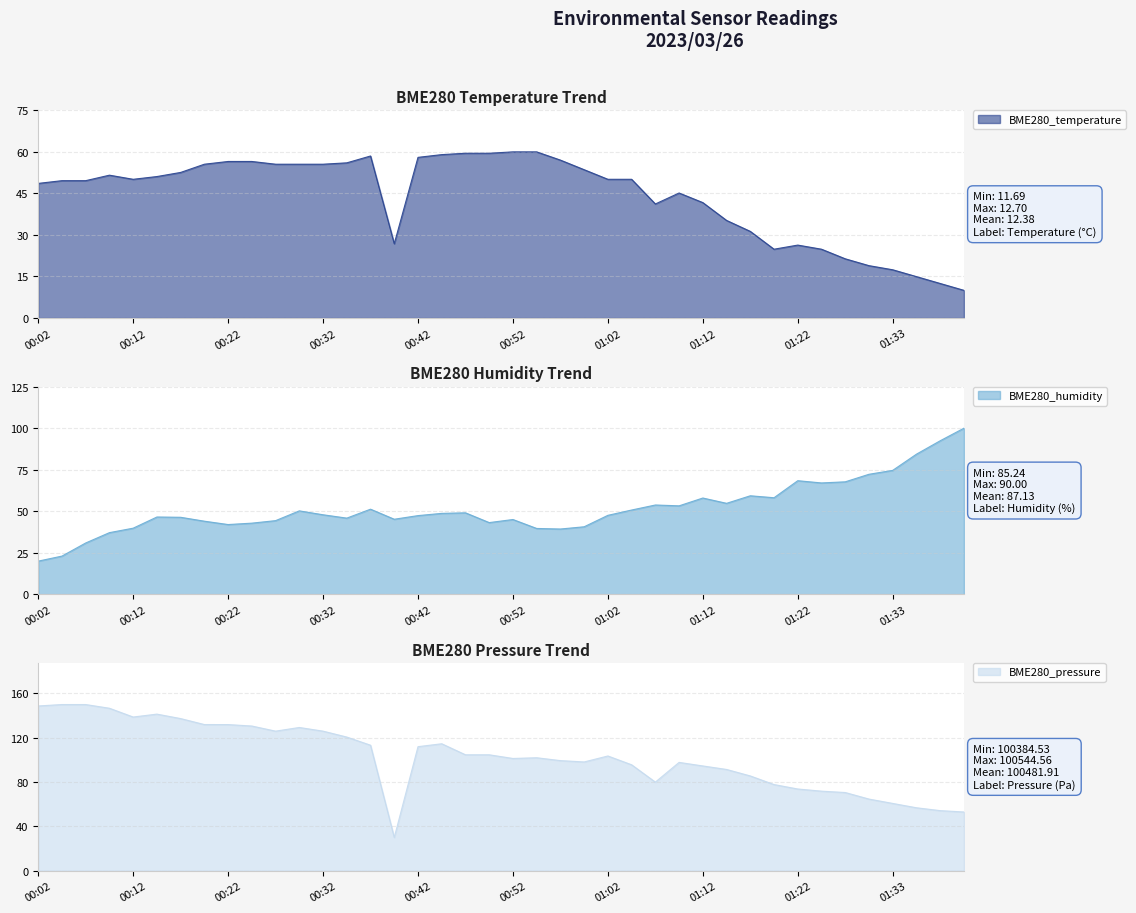

Rank the categories by BME280_humidity value from highest to lowest.

01:41, 01:38, 01:36, 01:33, 01:30, 01:22, 01:28, 01:25, 01:17, 01:20, 01:12, 01:15, 01:07, 01:10, 00:37, 01:04, 00:29, 00:47, 00:44, 00:32, 01:02, 00:42, 00:14, 00:17, 00:34, 00:39, 00:52, 00:27, 00:19, 00:49, 00:24, 00:22, 00:59, 00:12, 00:54, 00:57, 00:09, 00:07, 00:04, 00:02